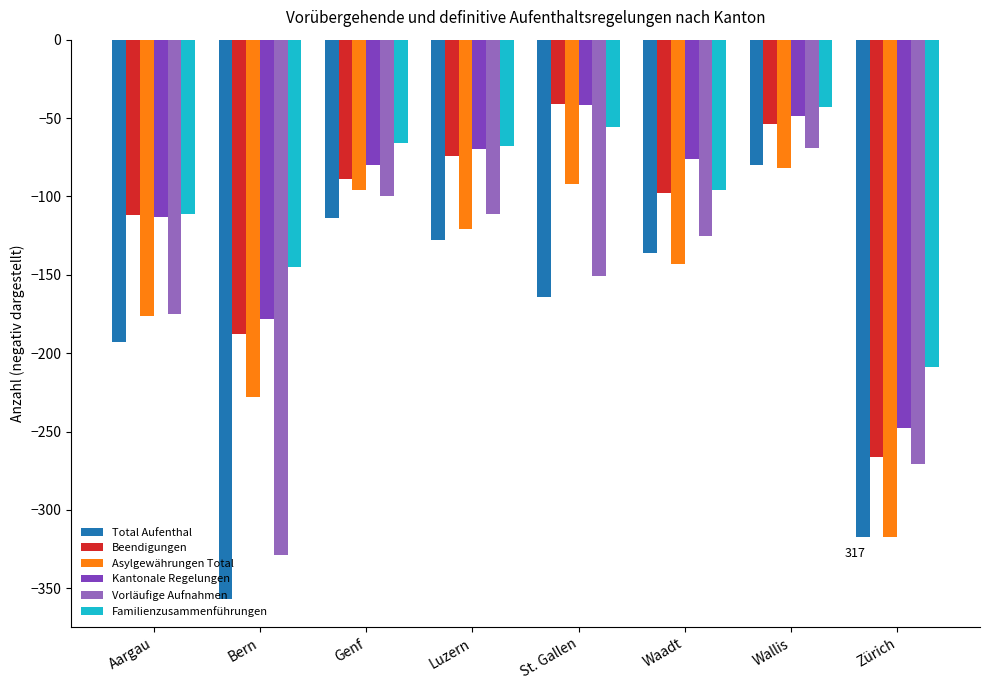

Is the value of Total Aufenthal at Zürich greater than the value of Asylgewährungen Total at Wallis?

No